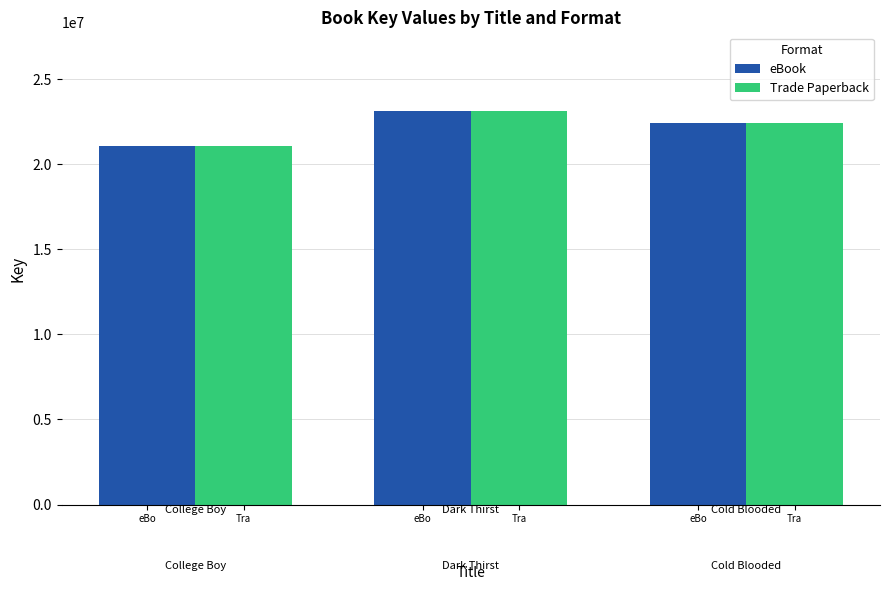

How many values in the Trade Paperback series are below 22421624?

1